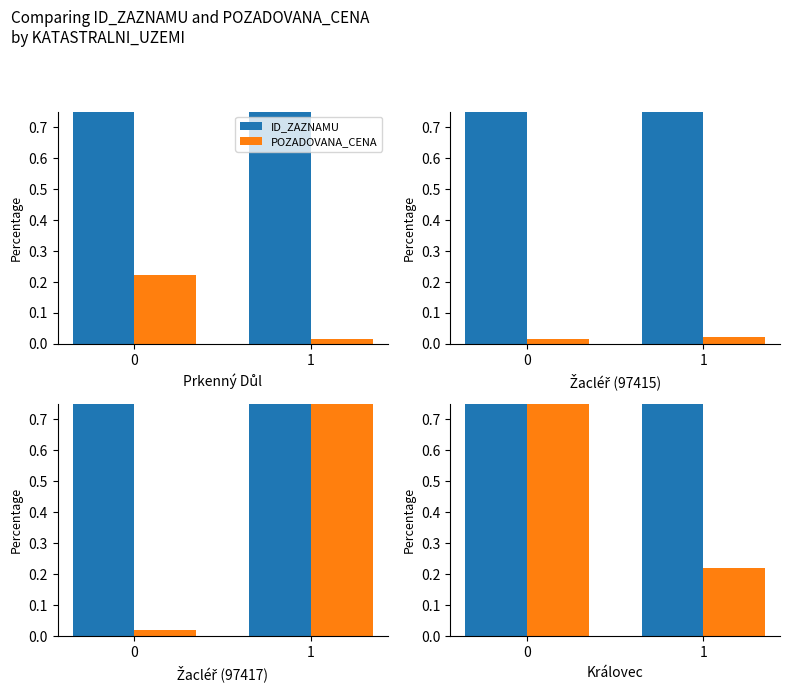

At how many categories does at least one series exceed 0?

2